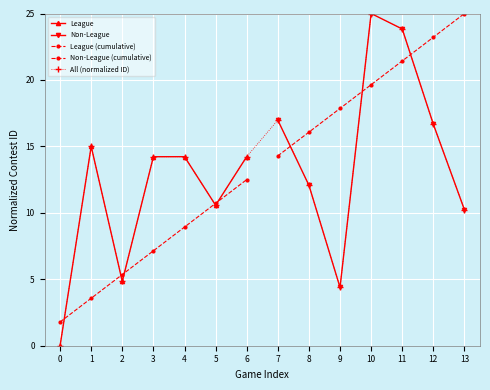

What is the value of the League point at the 2nd from the left?

15.0